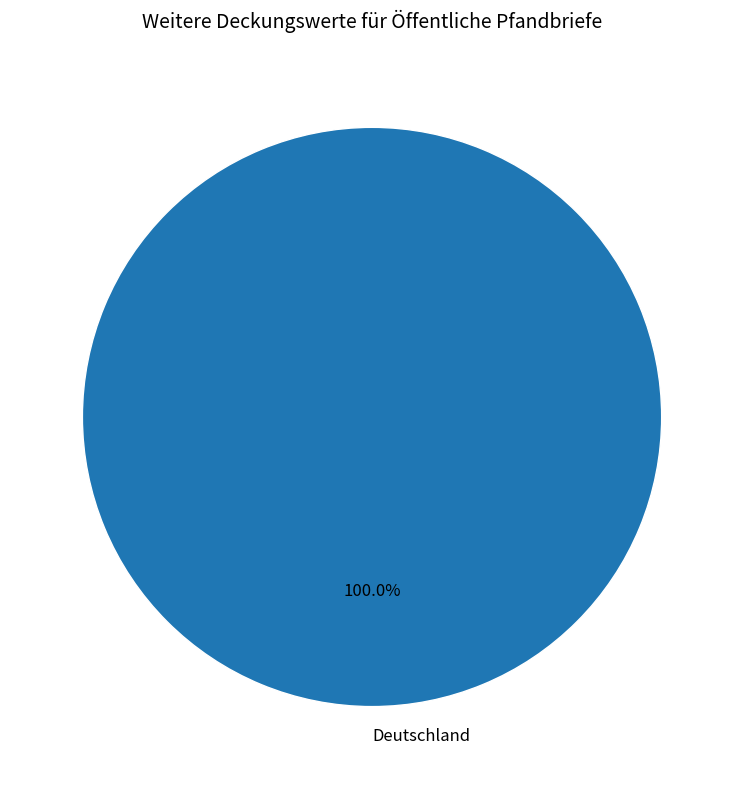

Count the number of slices in the pie.

1